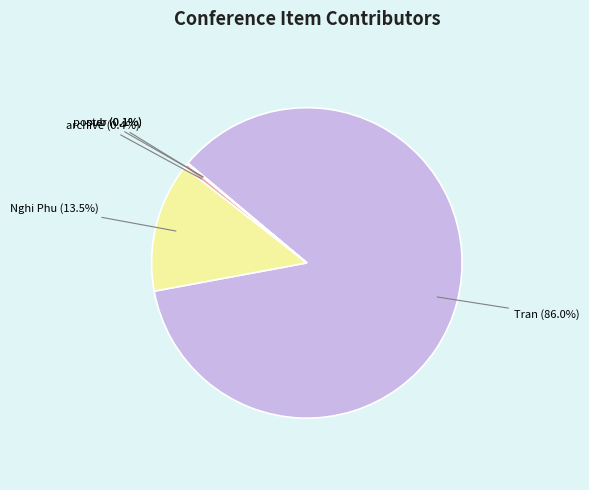

To the nearest percent, what portion does Tran represent?

86%